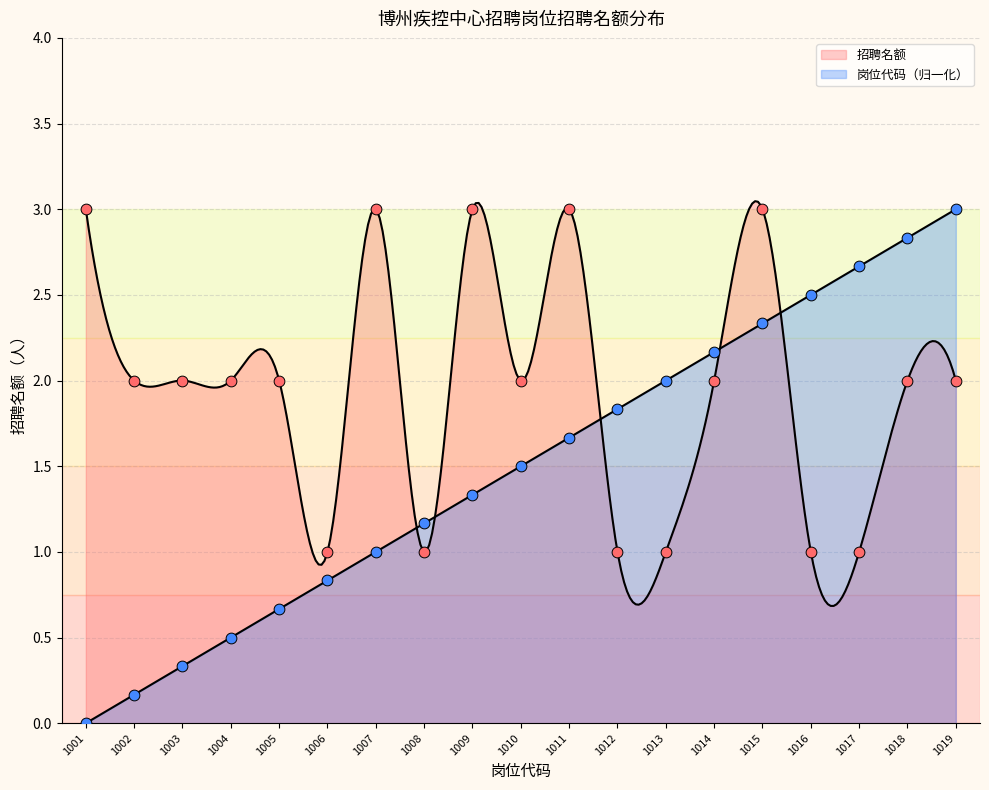

Which series reaches the maximum Y coordinate?

招聘名额